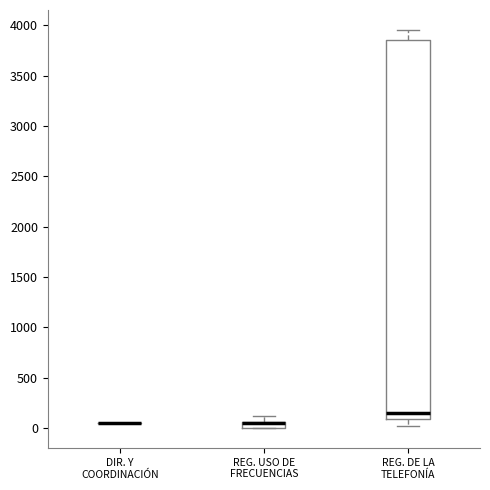

Comparing the boxes themselves (not the whiskers), which one is the tallest?

REG. DE LA TELEFONÍA